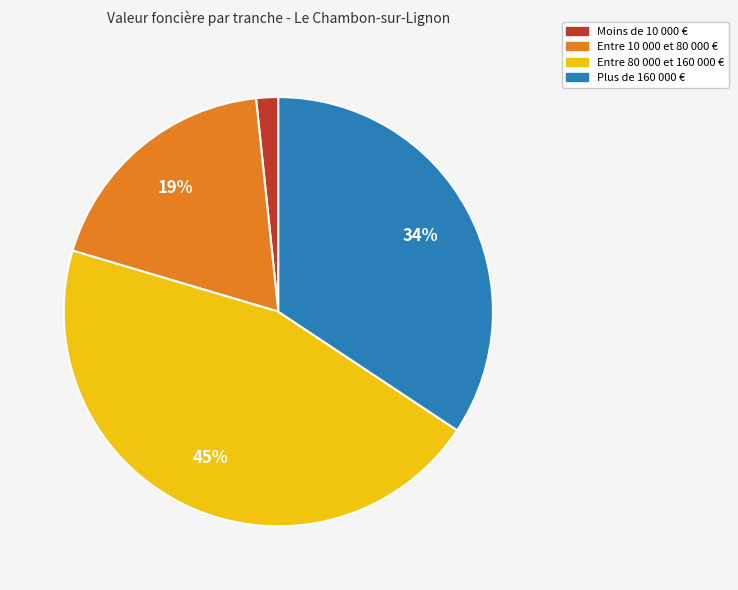

How many segments does this pie chart have?

4